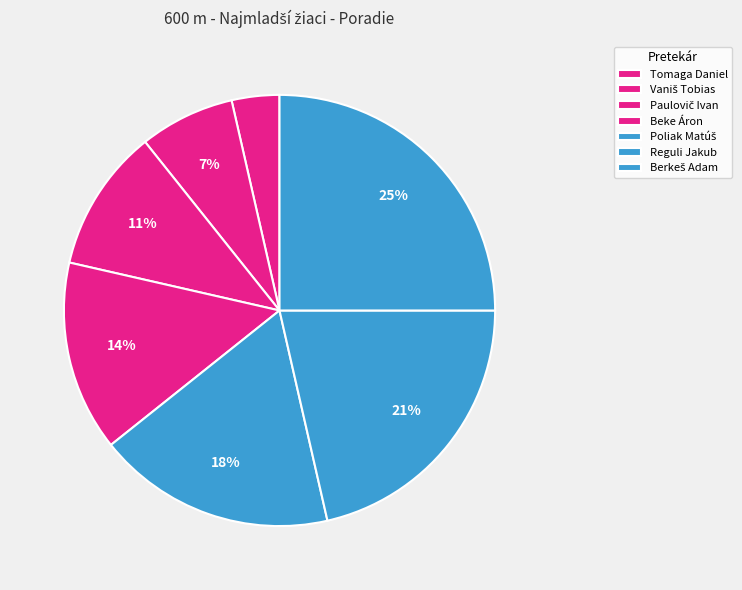

Count the number of slices in the pie.

7